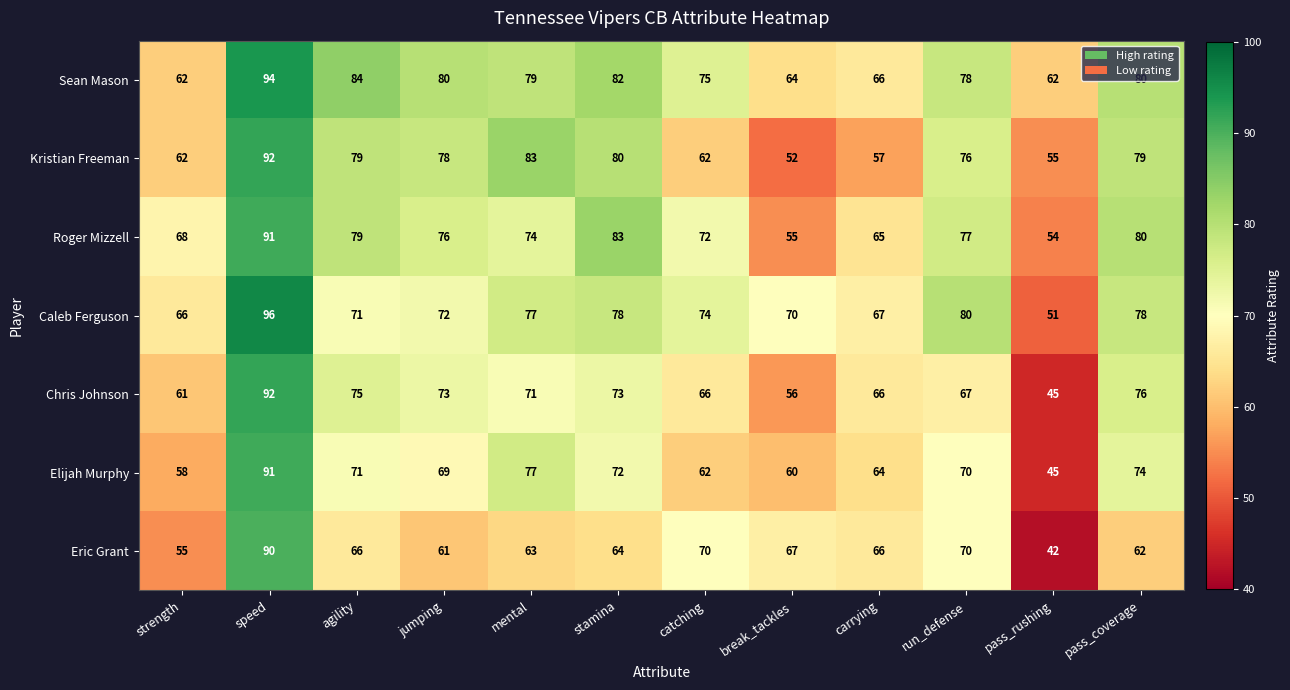

Which series has the largest range (max minus min)?

Eric Grant